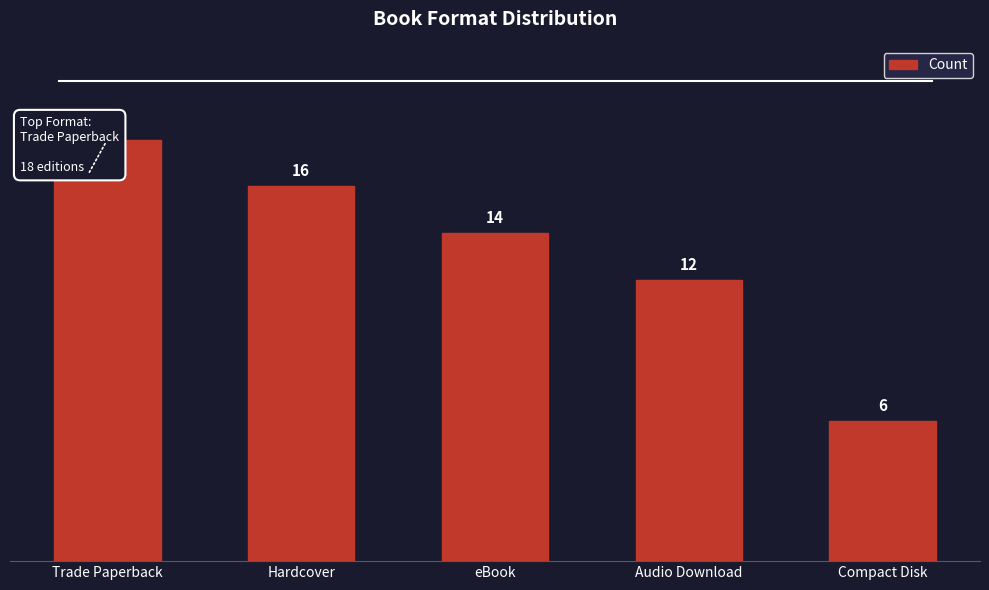

Does the chart contain stacked bars?

No